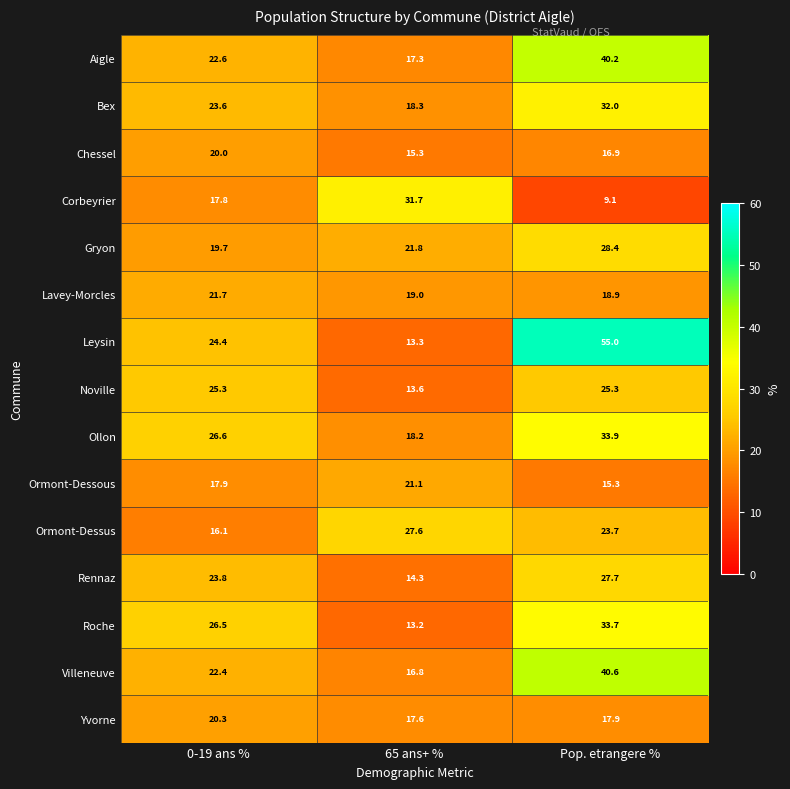

What is the sum of all Roche values?

73.4